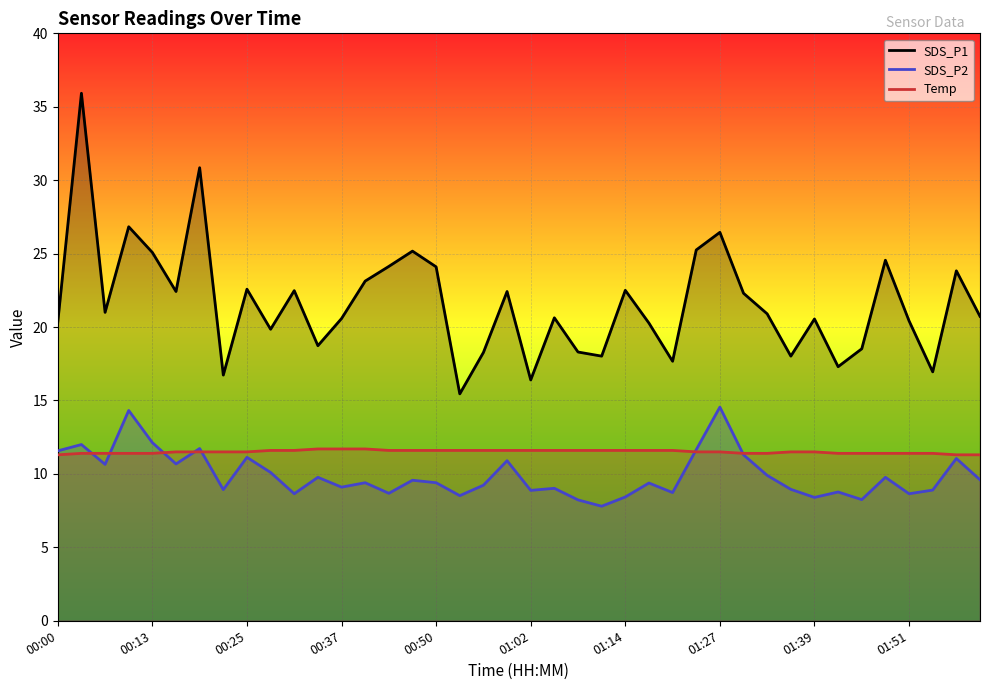

Is it true that SDS_P2 equals 8.7 at 10?

True